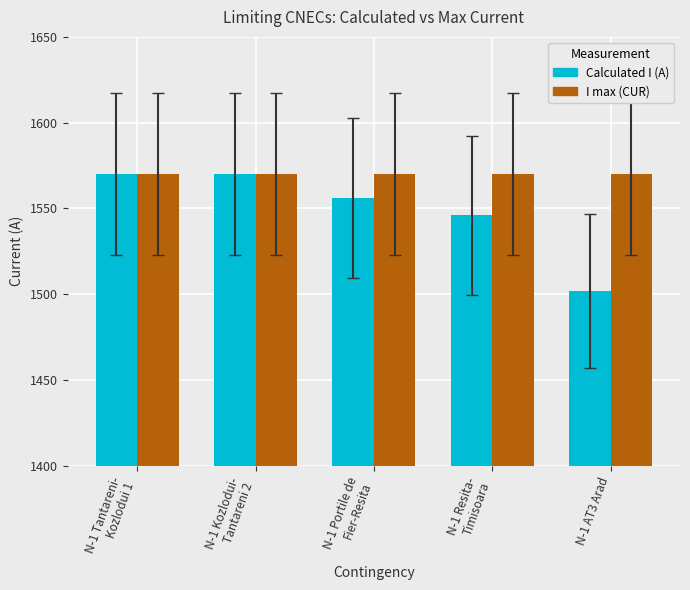

How many data points in Calculated I (A) are less than 1556?

2